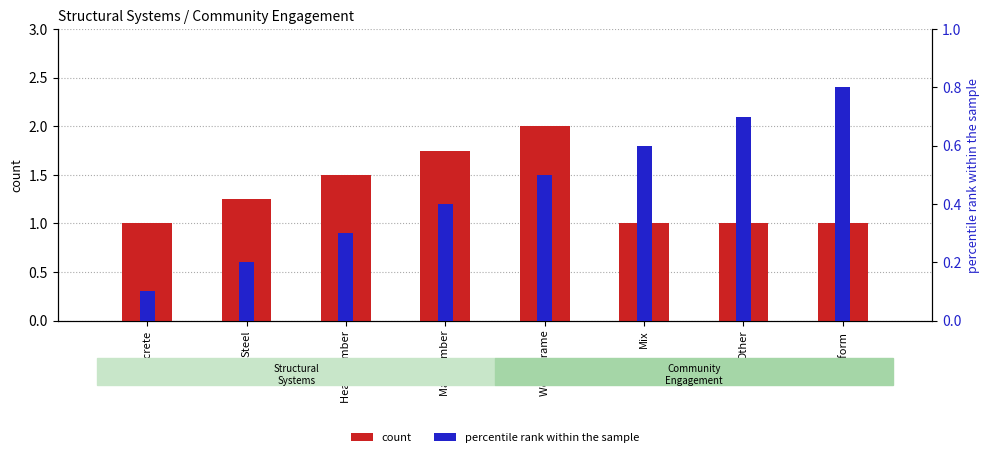

What is the lowest value of the percentile rank within the sample series?

0.1